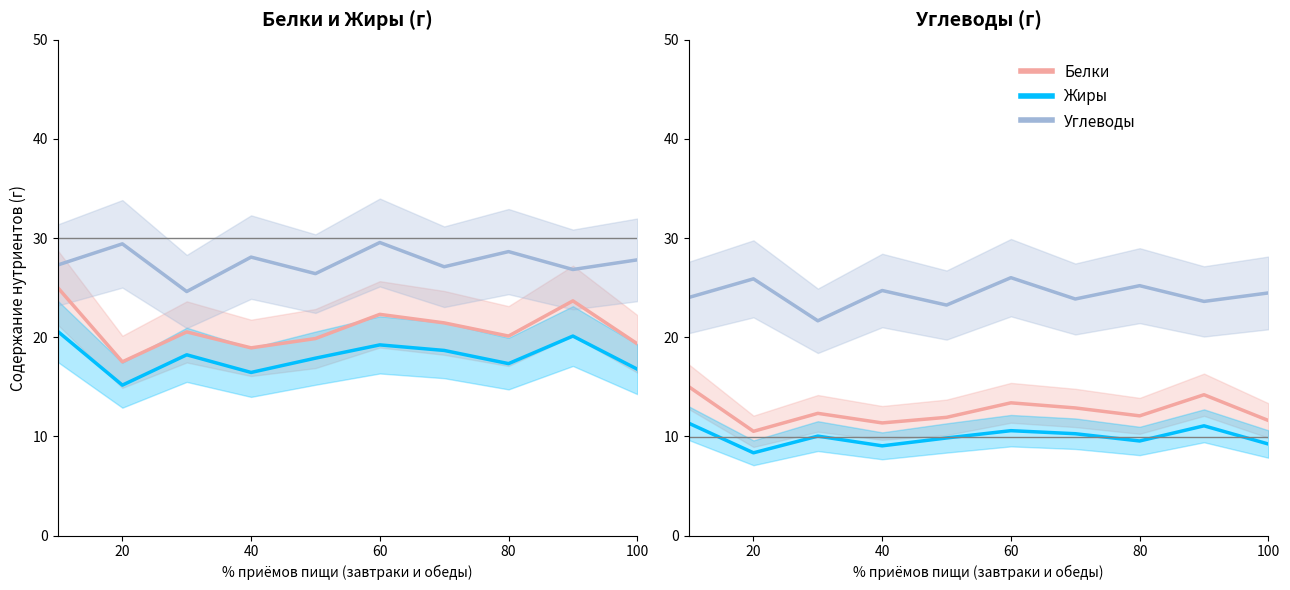

At how many categories does at least one series exceed 24?

10